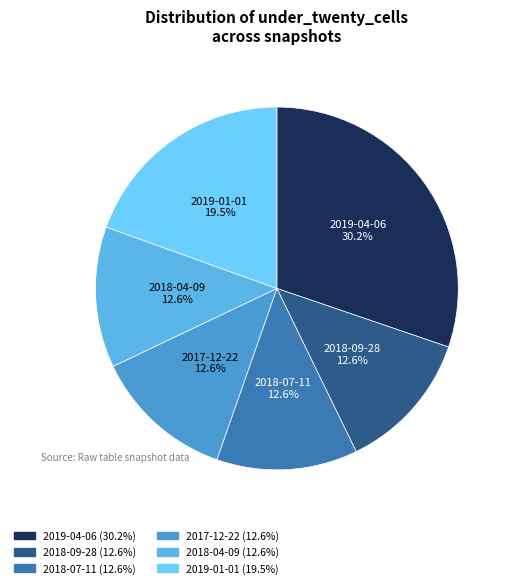

How many slices are in this pie chart?

6